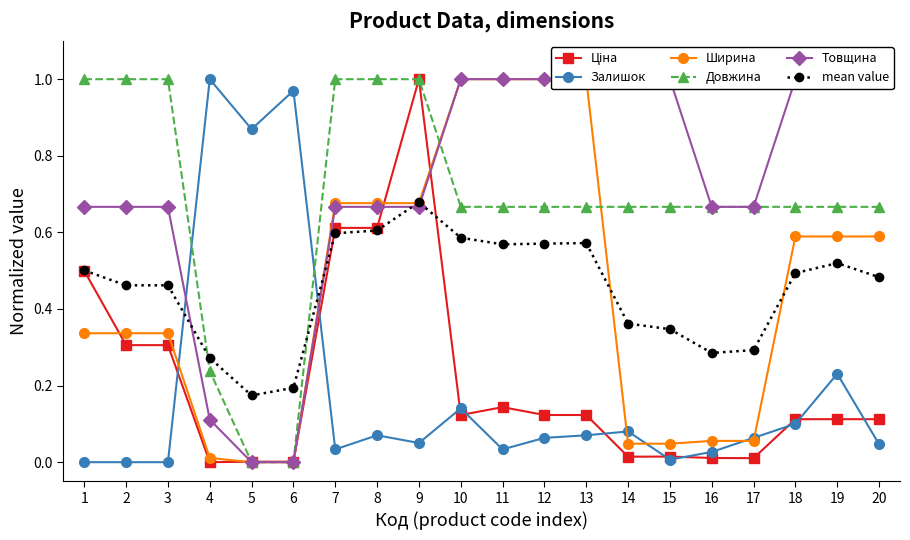

Count the Довжина values in the range 0 to 1.

20